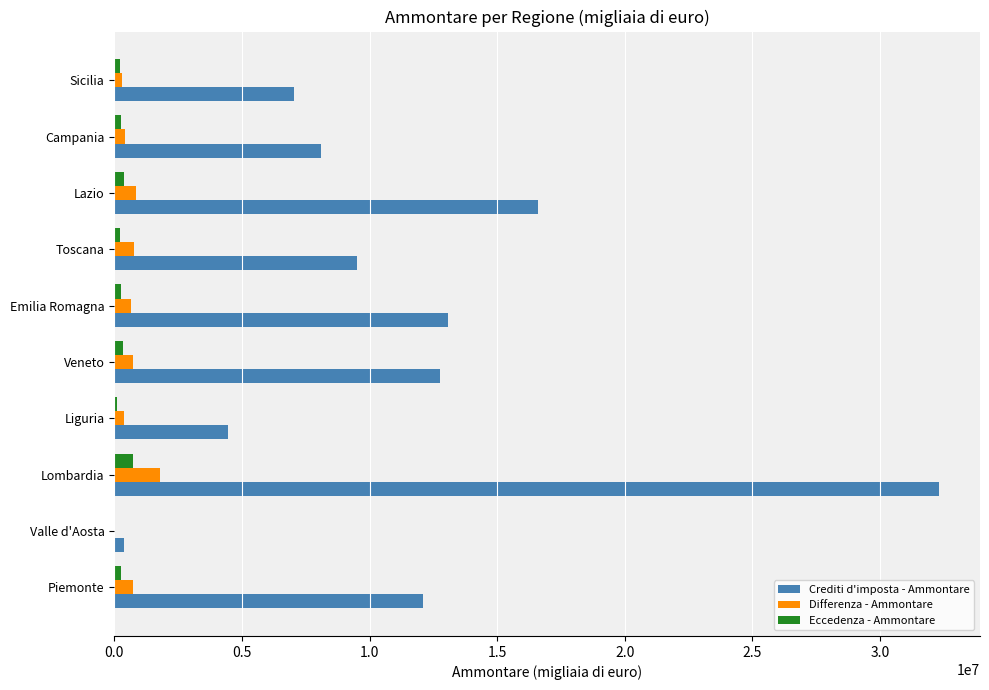

Which series has the largest total across all categories?

Crediti d'imposta - Ammontare